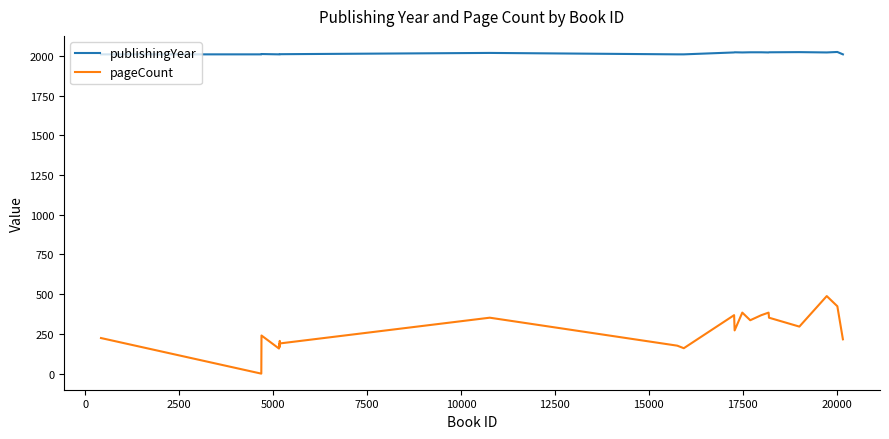

At how many categories does at least one series exceed 48?

22